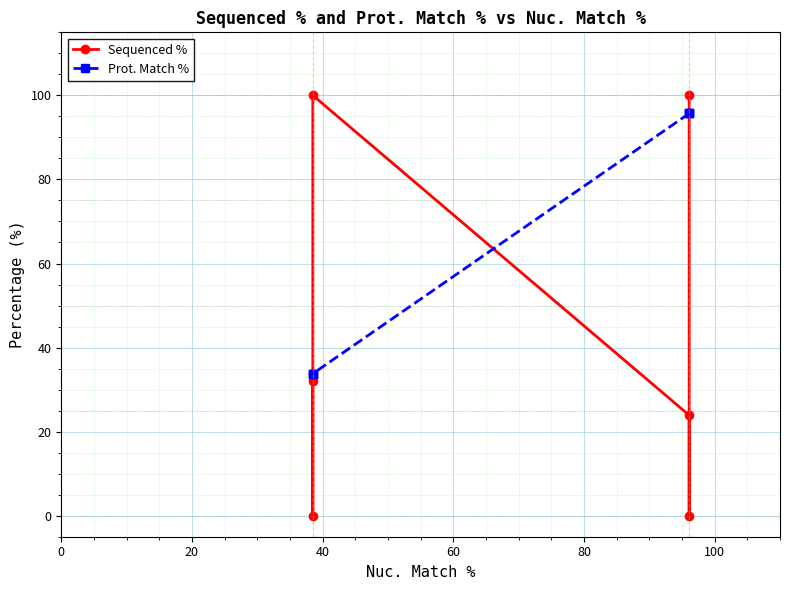

At how many categories does at least one series exceed 20?

6